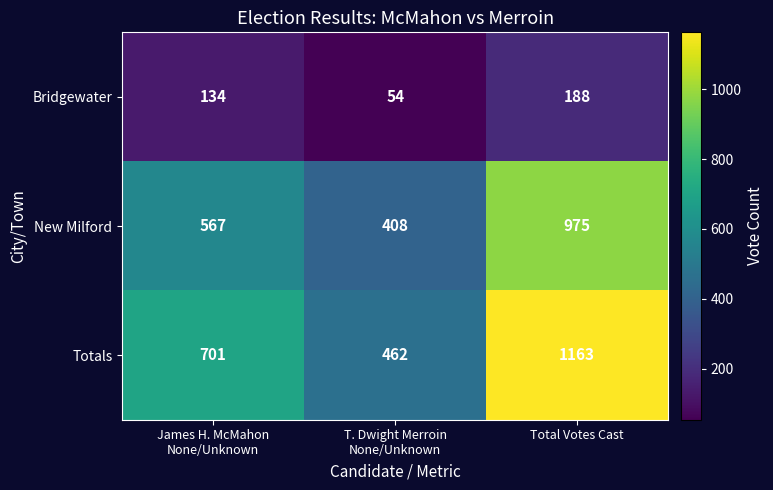

Reading left to right, transcribe all the data shown in this chart.

Bridgewater: 134	54	188
New Milford: 567	408	975
Totals: 701	462	1163